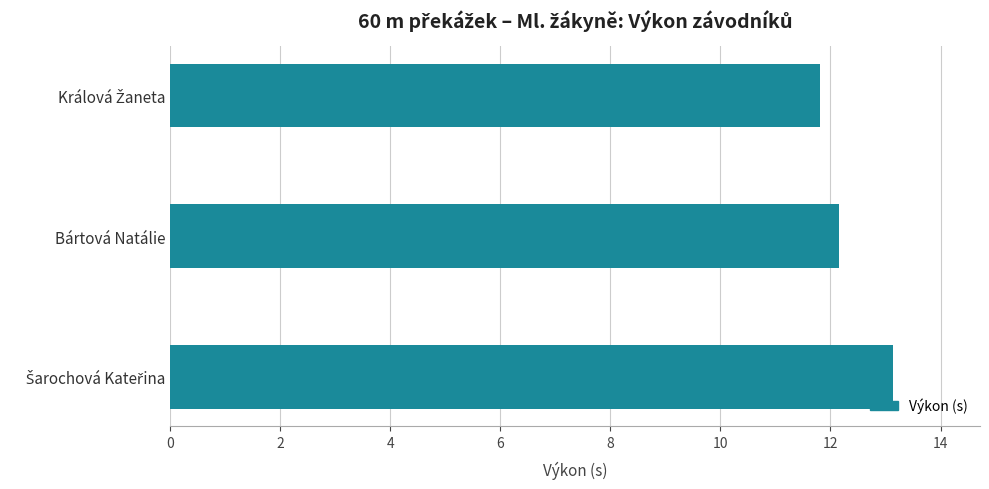

What is the smallest value displayed?

11.8